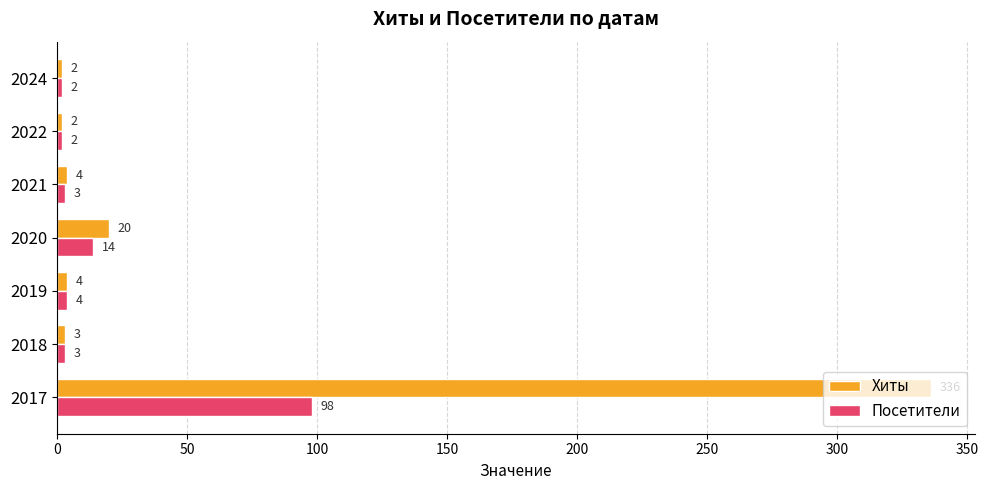

Rank the series by their average value, from highest to lowest.

Хиты, Посетители